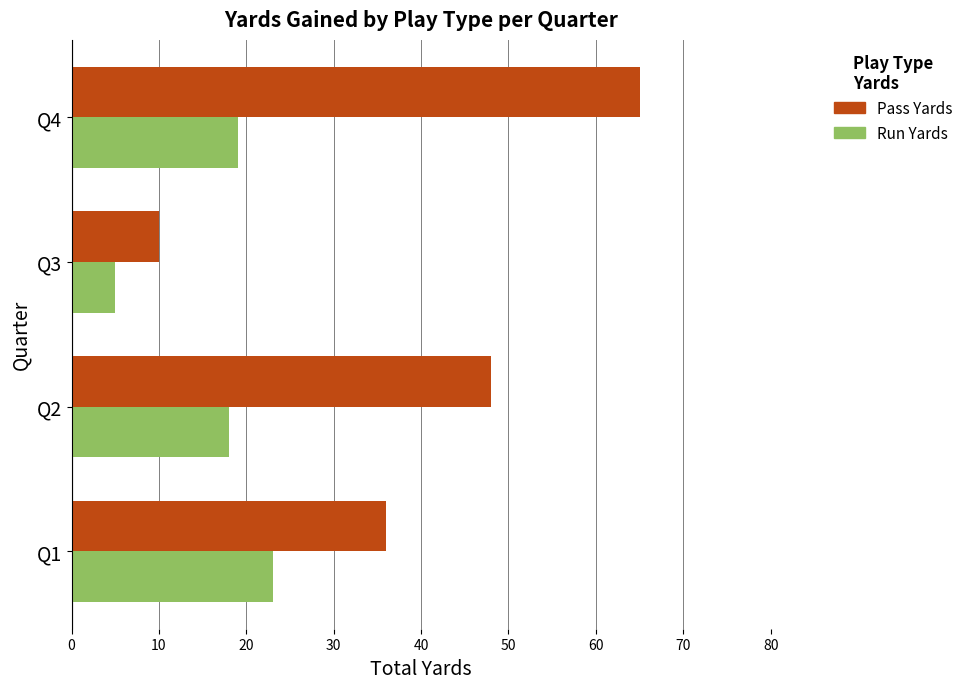

What is the difference between the second highest and minimum values in the Run Yards series?

14